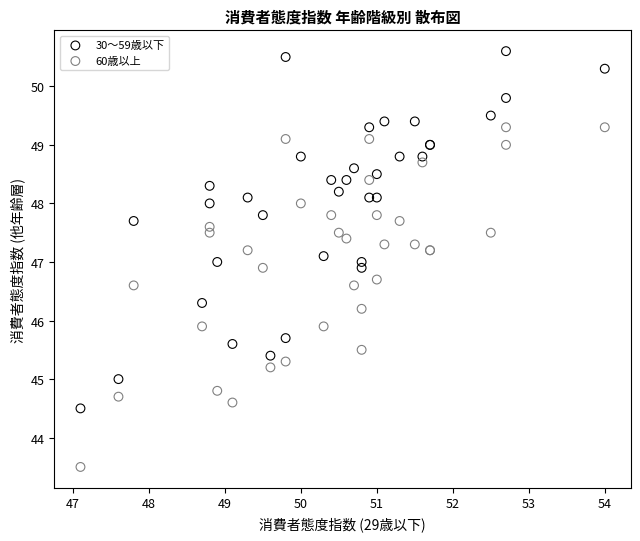

Which series contains the highest Y value?

30〜59歳以下